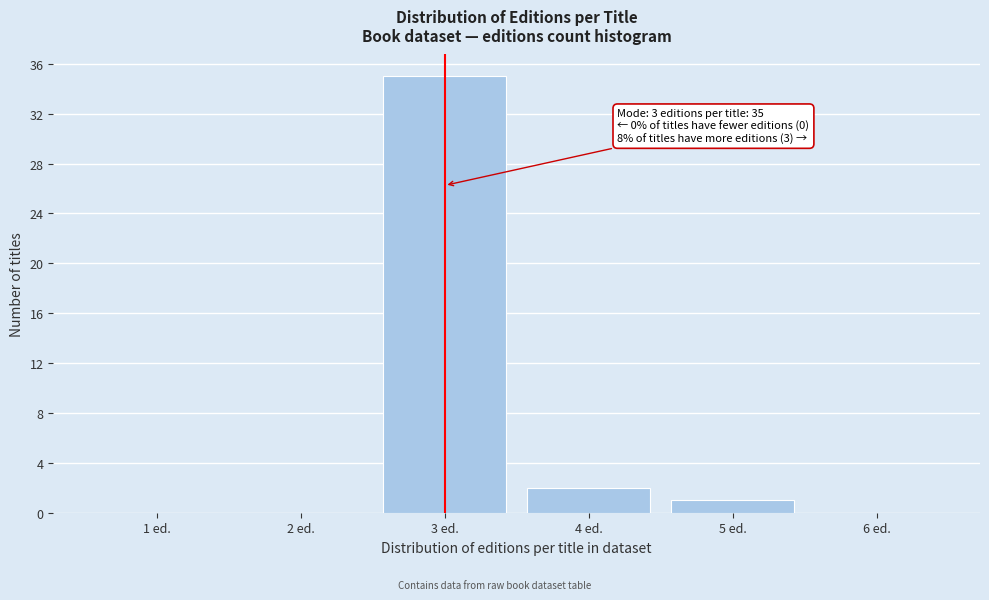

Reading right to left, list all the values displayed in this chart.

6 ed.=0	5 ed.=1	4 ed.=2	3 ed.=35	2 ed.=0	1 ed.=0